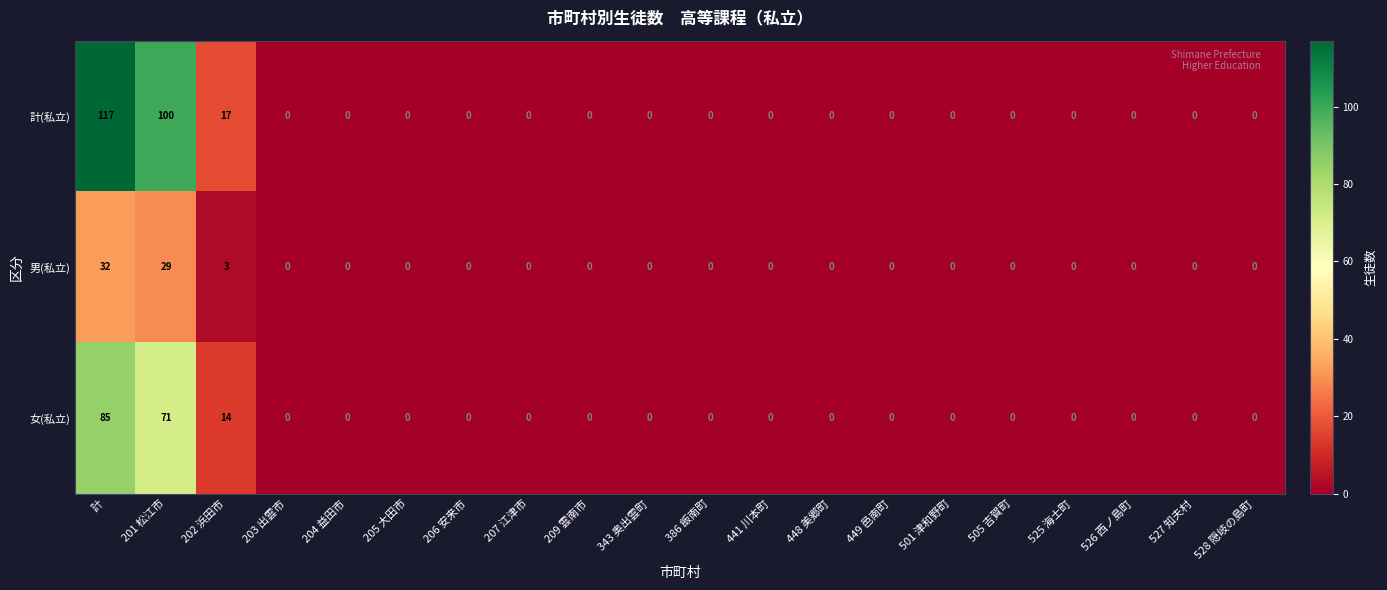

Count the number of categories in the chart.

20